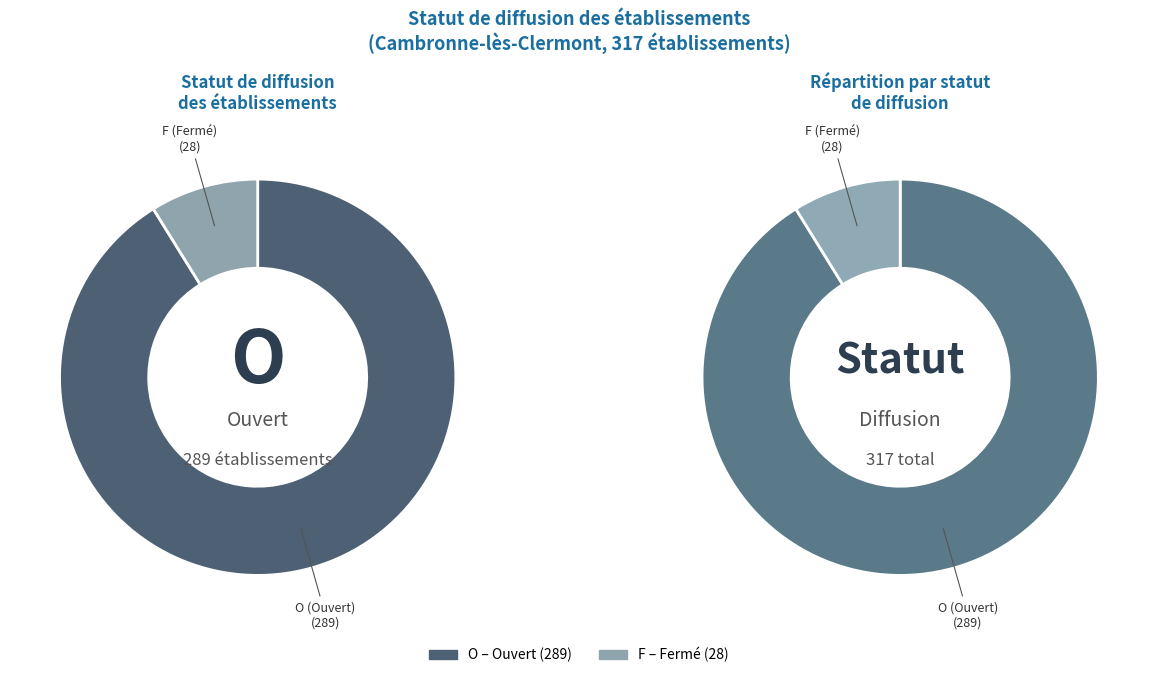

To the nearest percent, what is the difference between the largest and smallest slice percentages?

82%